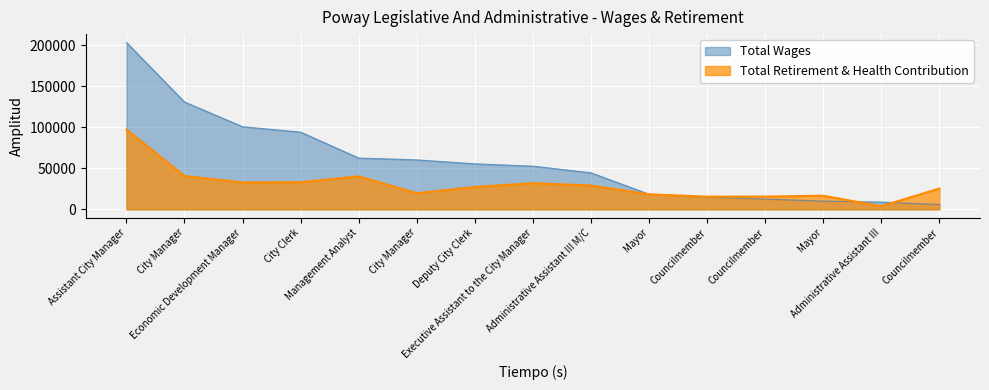

Reading left to right, what are all the values shown in this chart?

Total Wages: 203654	130999	100854	94233	62598	60370	55541	52733	44580	18428	14908	12517	10064	8857	5872
Total Retirement & Health Contribution: 97280	40634	32804	33067	40240	19696	27229	31887	29051	18322	15440	15551	16580	3787	25368